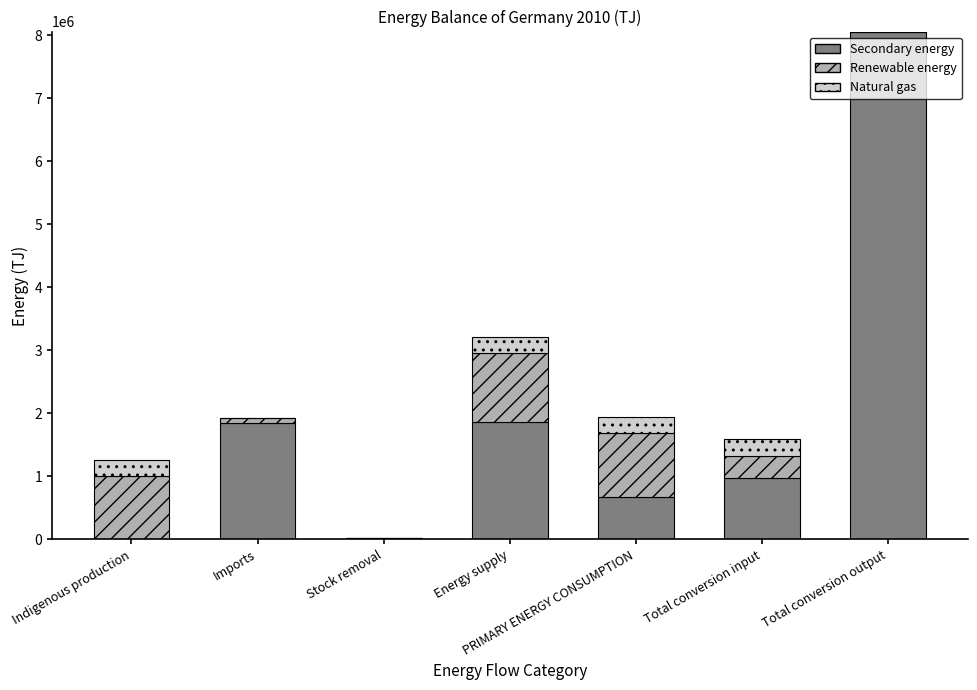

At which category is the sum across all series the highest?

Total conversion output